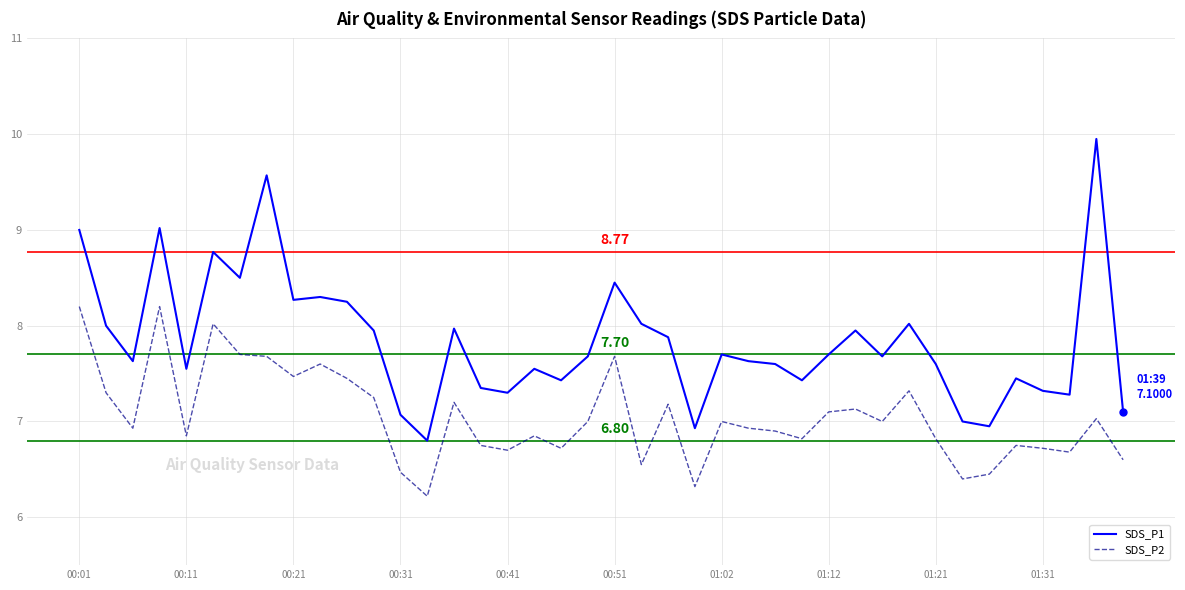

Which series has the largest range (max minus min)?

SDS_P1